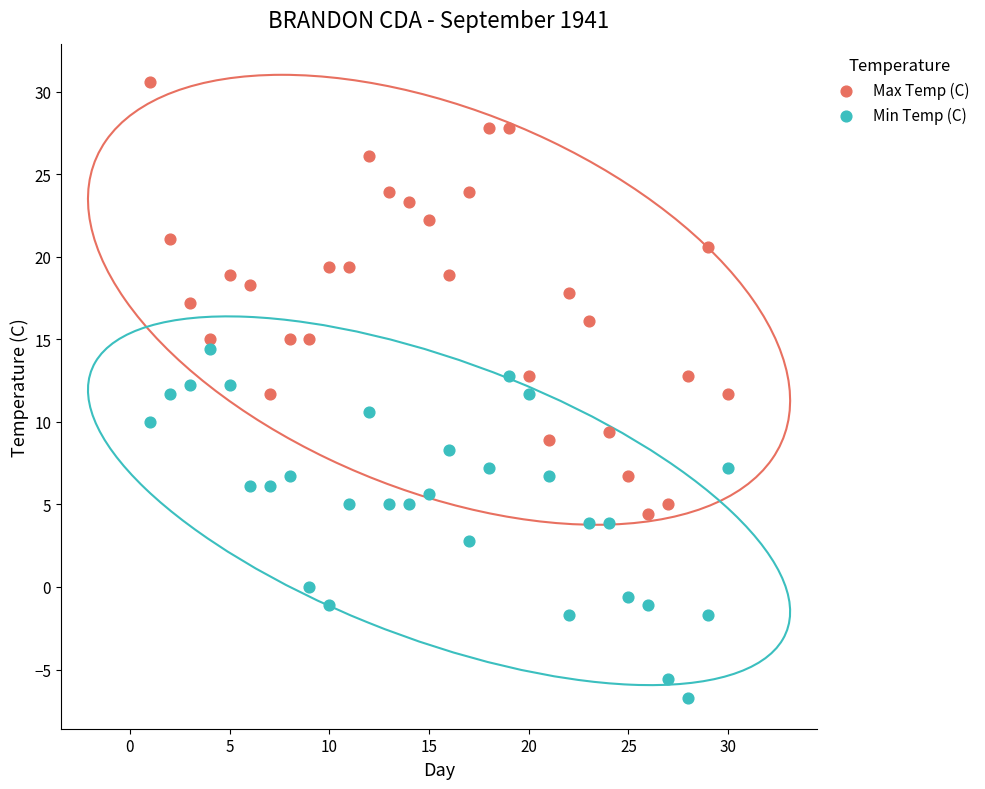

Which series reaches the maximum Y coordinate?

Max Temp (C)